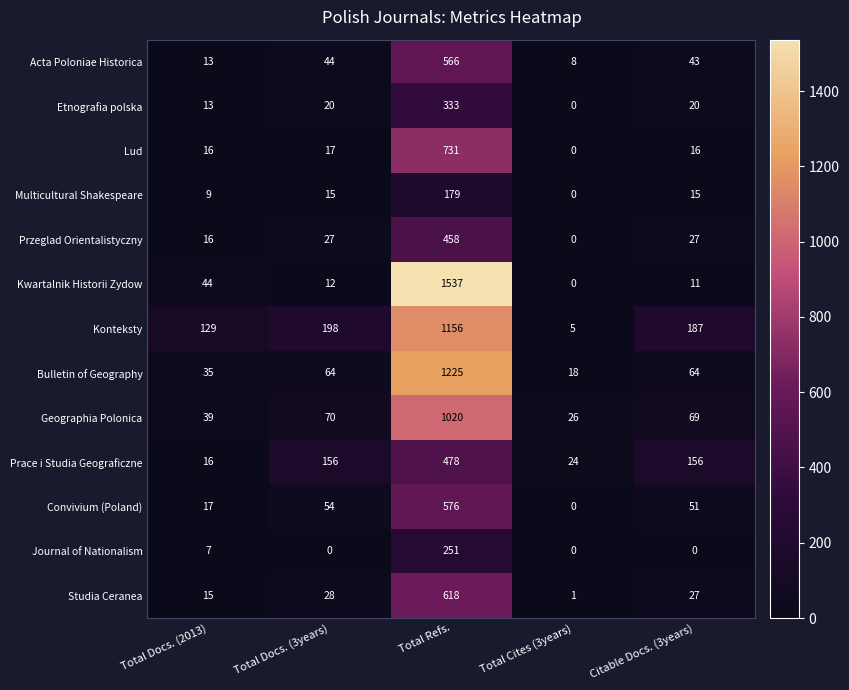

What is the difference between the second highest and minimum values in the Bulletin of Geography series?

46